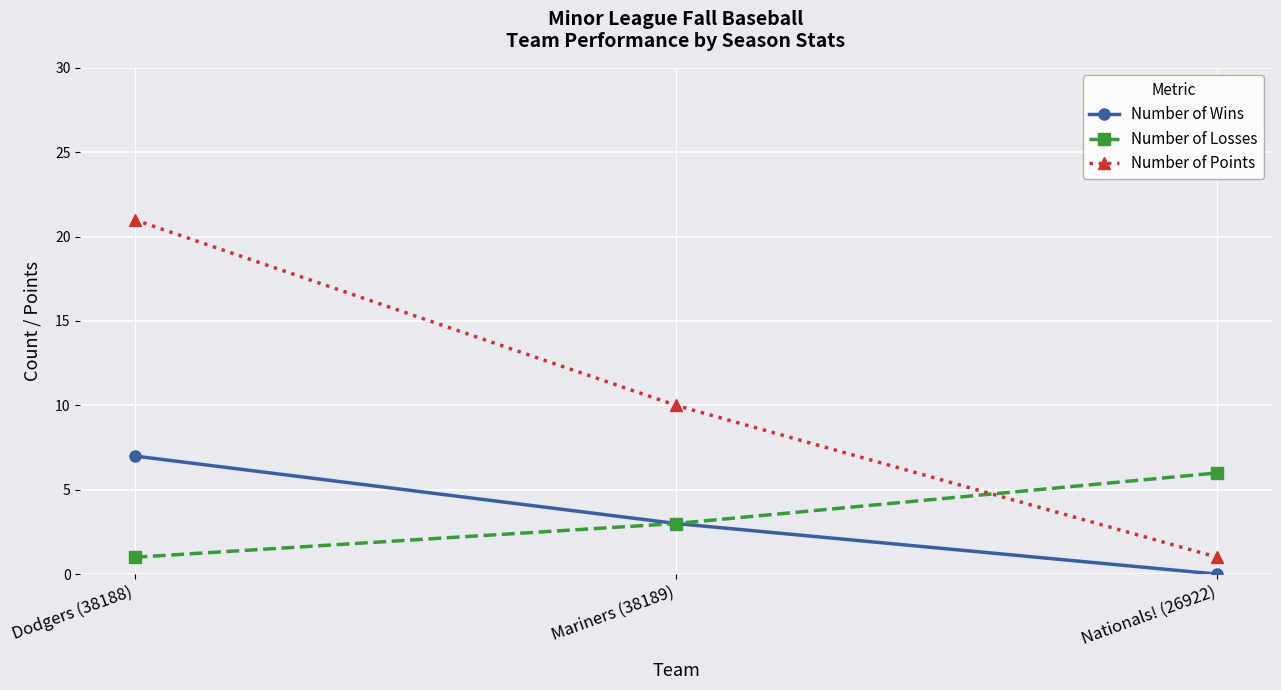

What is the sum of all Number of Losses values?

10